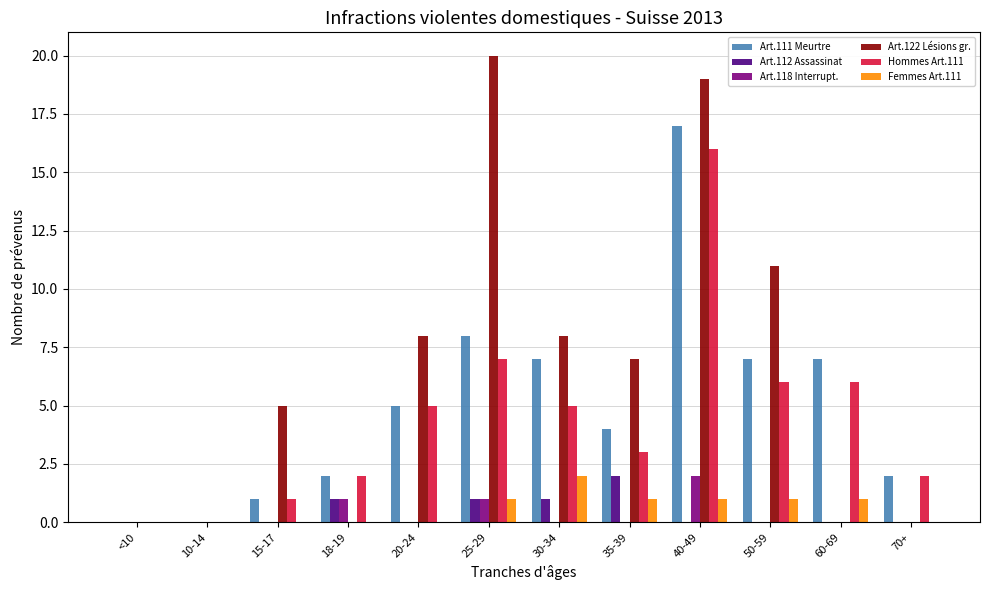

True or false: Hommes Art.111 has a value of 9 at 20-24.

False